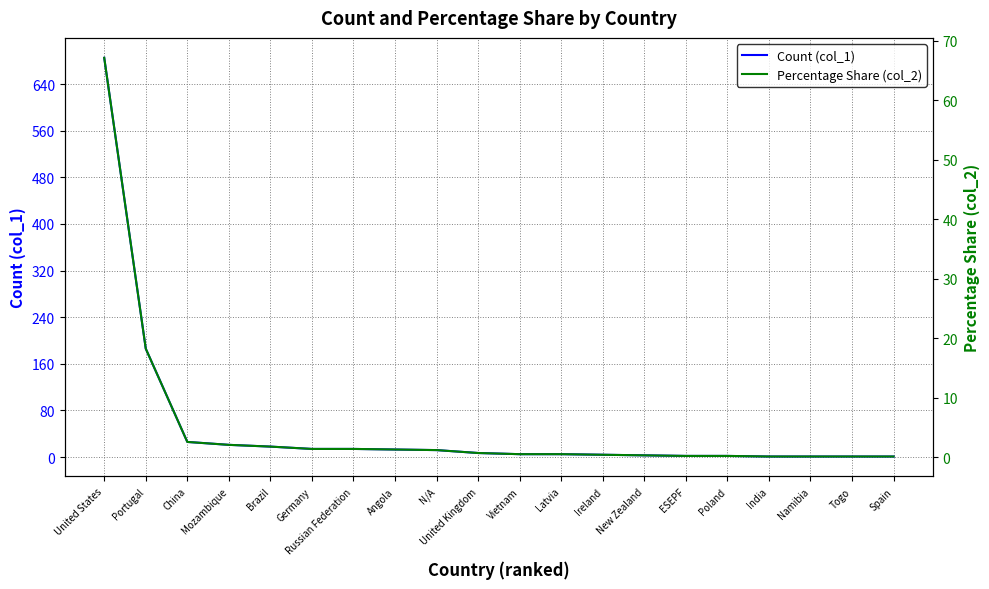

Rank the series by their maximum value, from lowest to highest.

Percentage Share (col_2), Count (col_1)